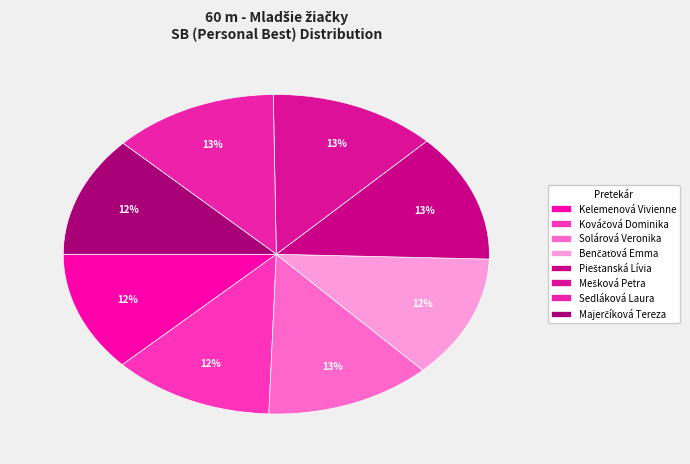

The Piešťanská Lívia slice represents 13% of the pie. True or false?

True